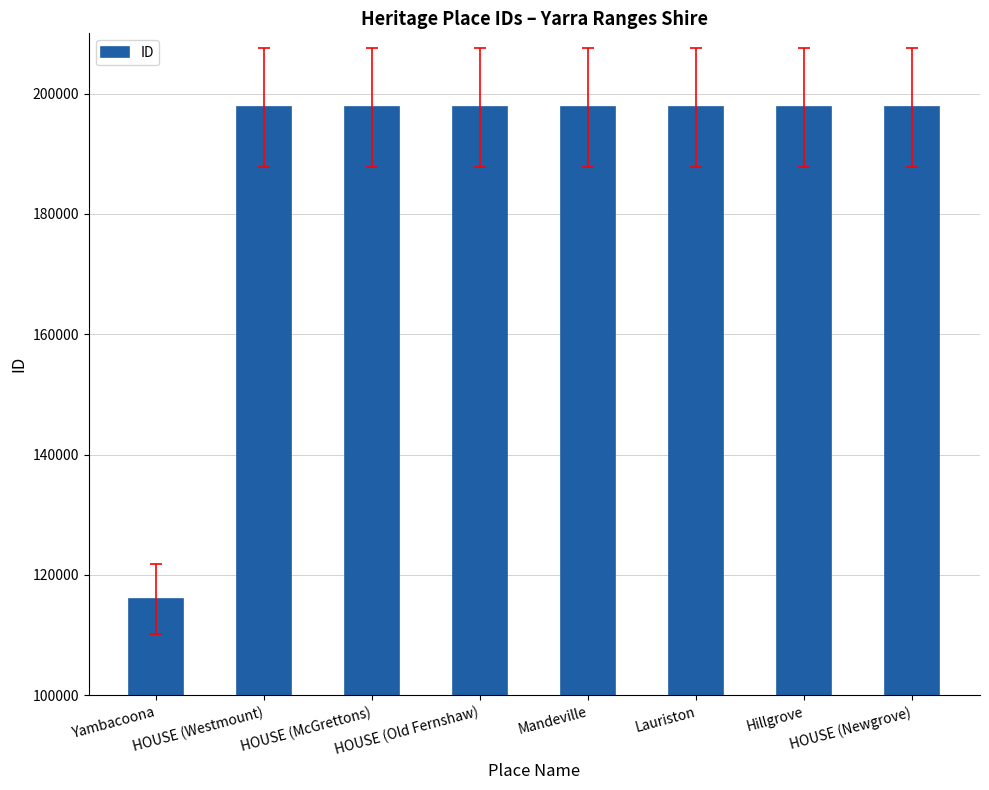

Which has a higher value, HOUSE (Westmount) or Yambacoona?

HOUSE (Westmount)